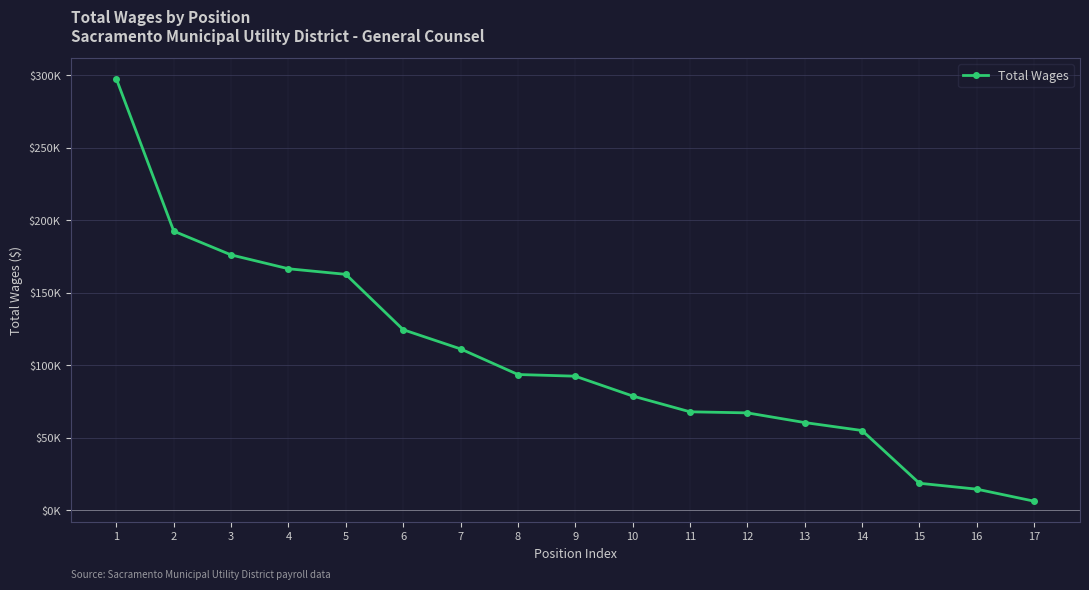

Is it true that the value at 13 is 60577?

True